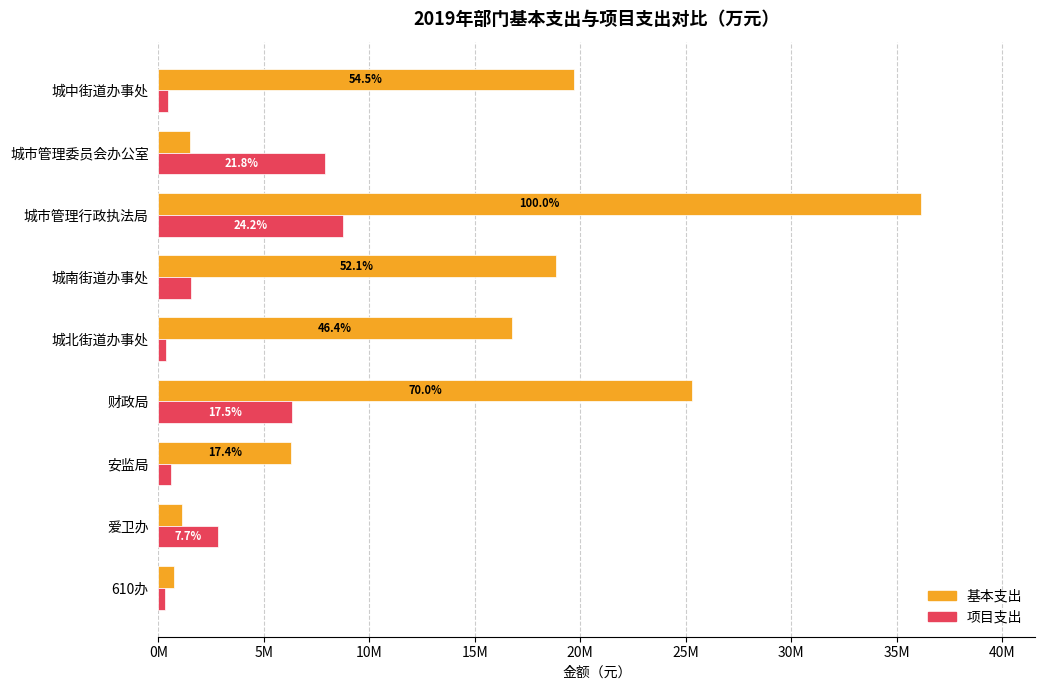

Which series has the largest range (max minus min)?

基本支出